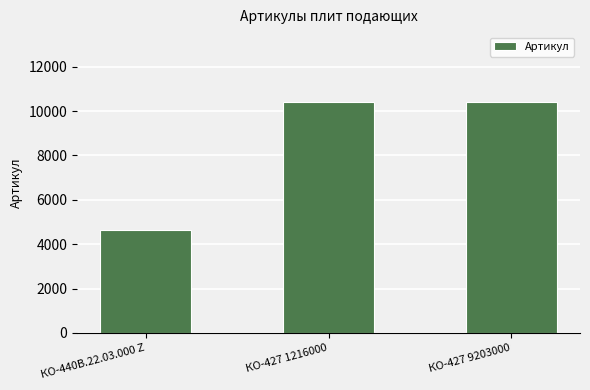

What is the smallest value displayed?

4642